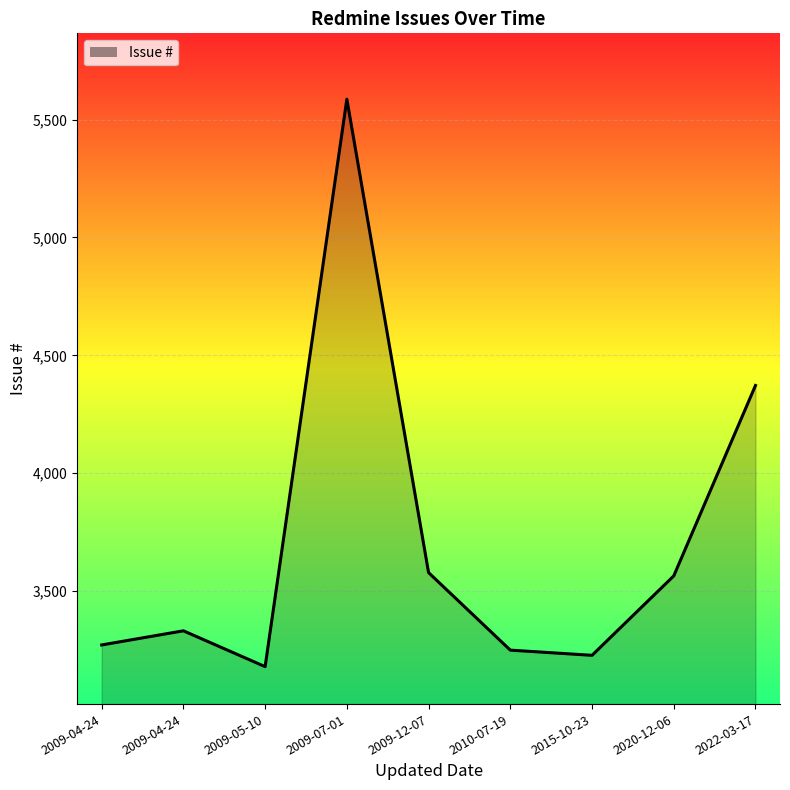

How many lines are shown in the chart?

1